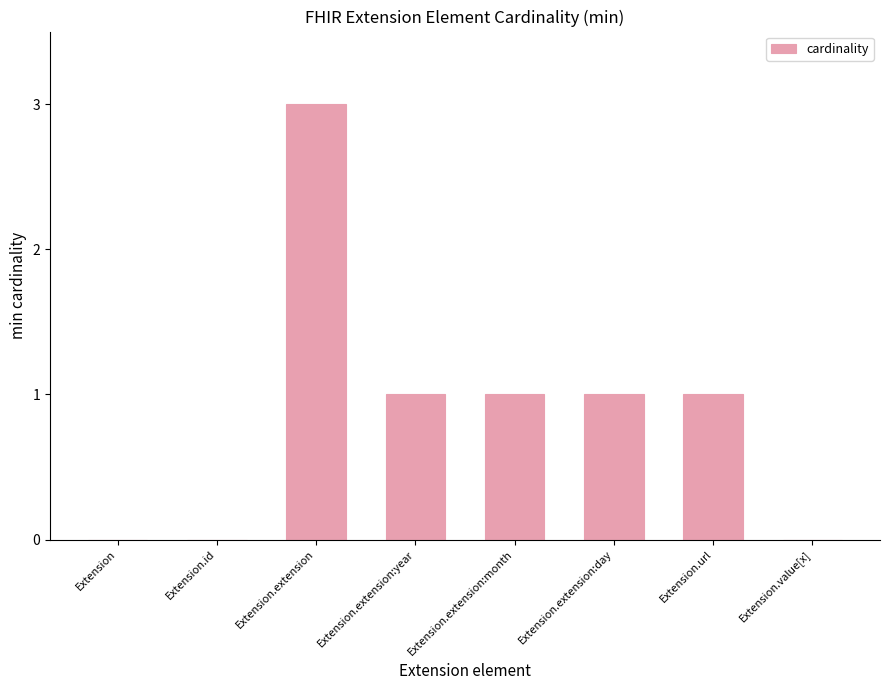

Reading left to right, extract all data points from this chart.

0	0	3	1	1	1	1	0